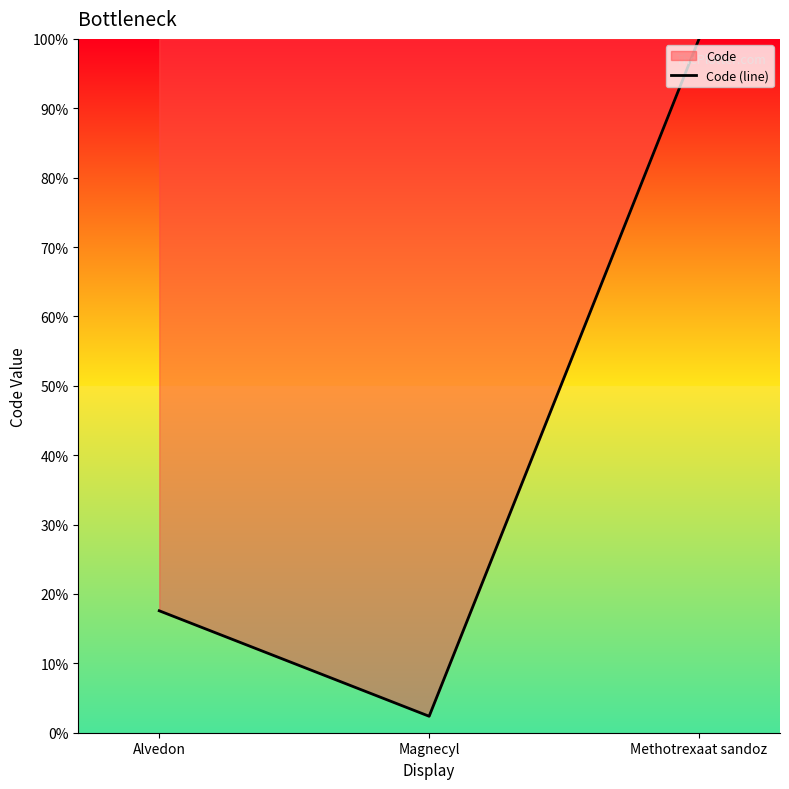

List the labels in order of value, largest first.

Methotrexaat sandoz, Alvedon, Magnecyl